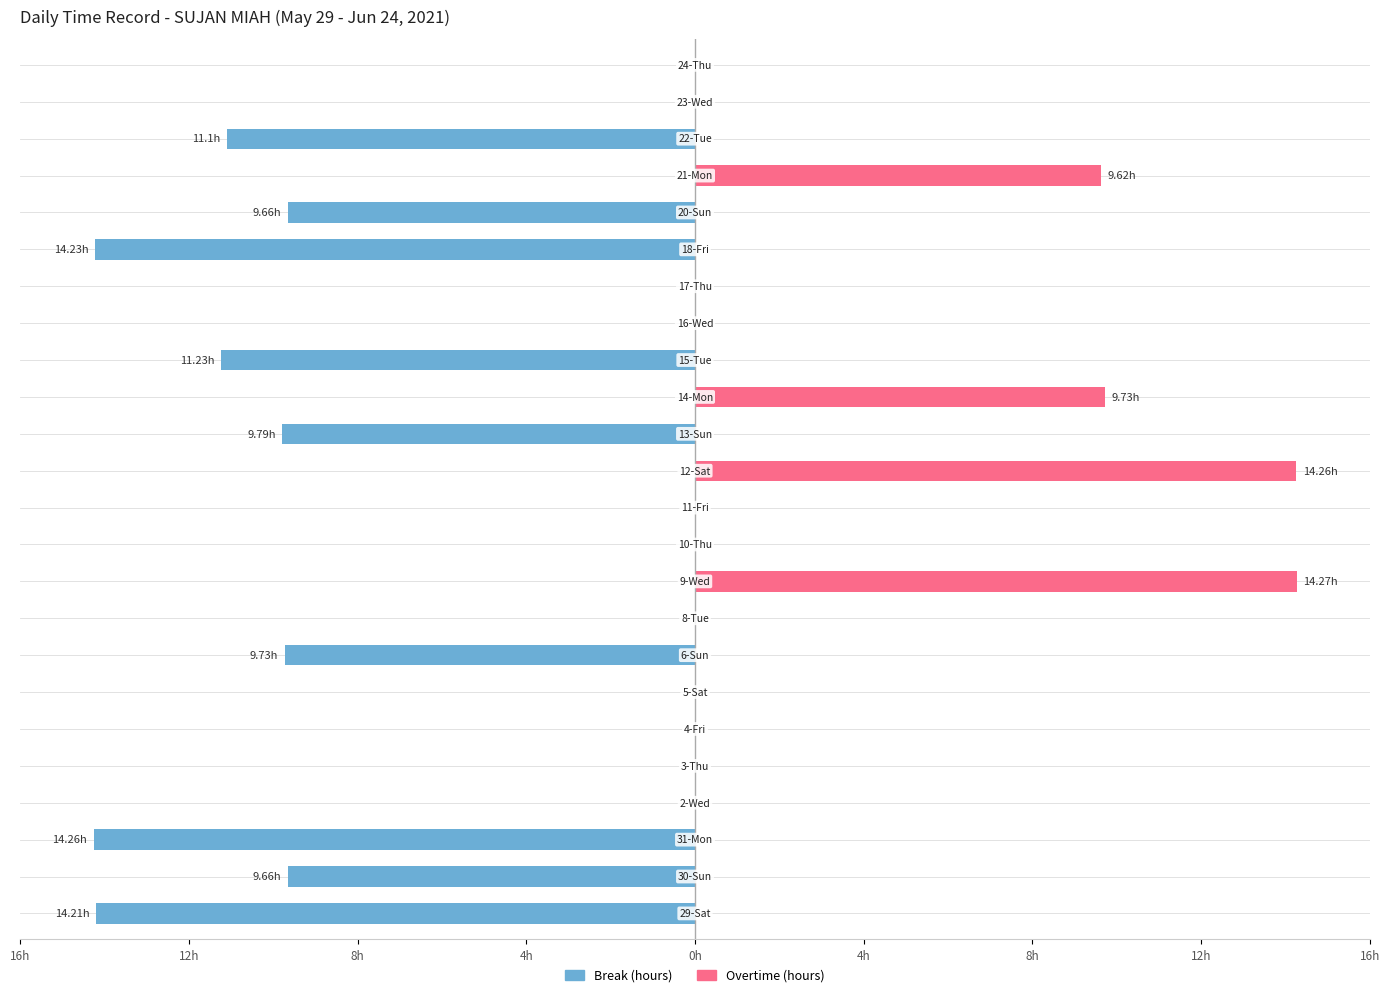

What is the difference between the second highest and minimum values in the Overtime (hours) series?

14.3